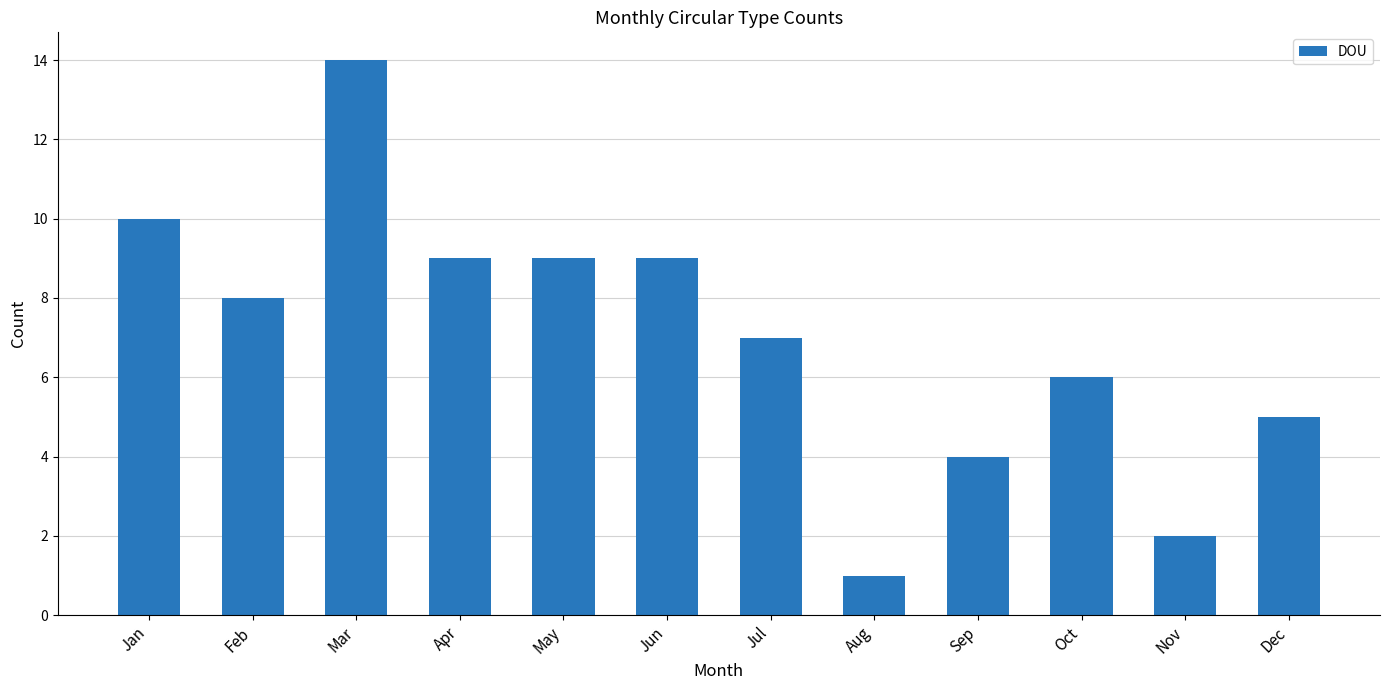

What is the difference between the values at Nov and Jun?

7